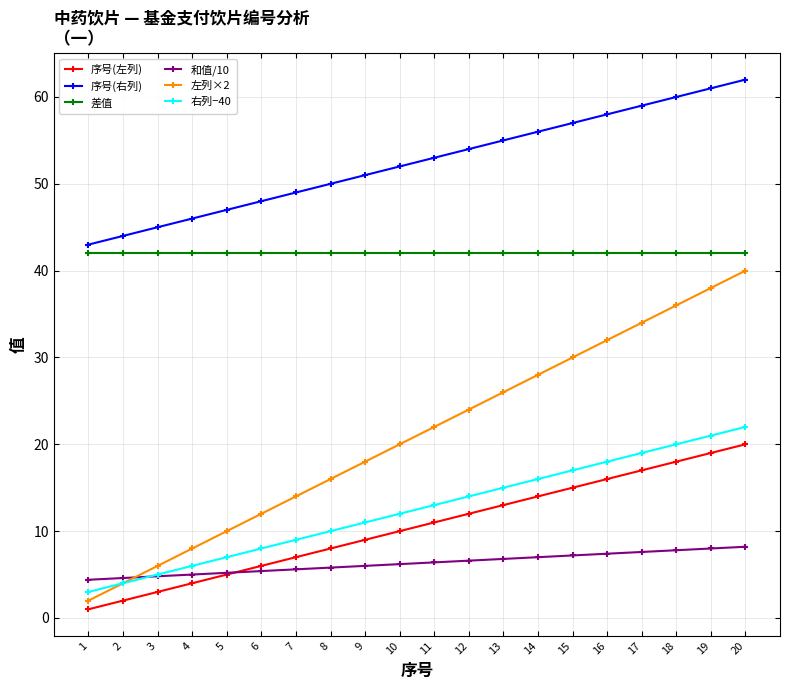

What is the difference between the highest and lowest values at 9?

45.0